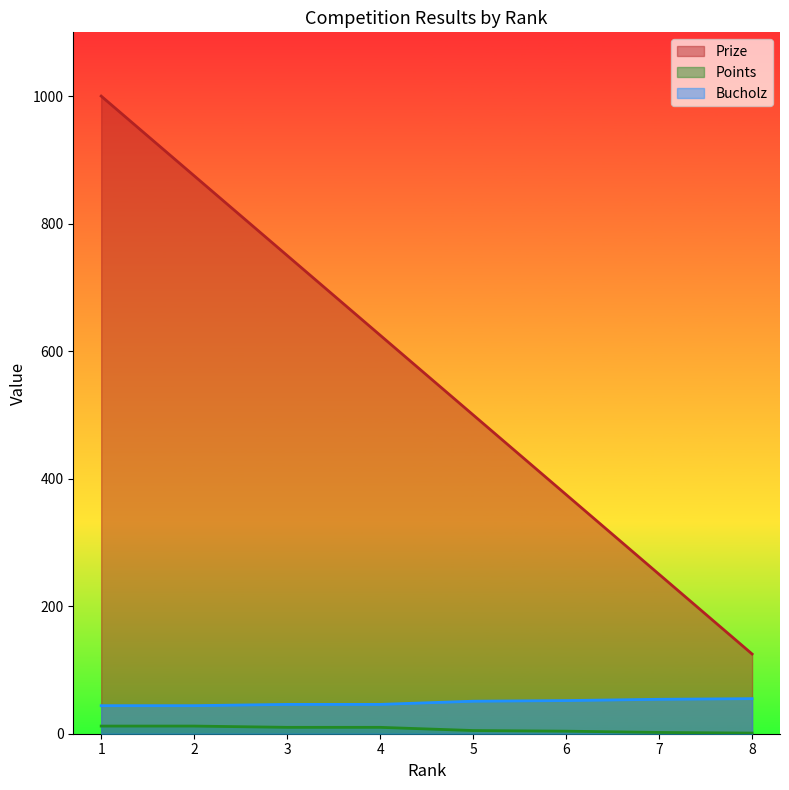

What is the maximum value for Points?

12